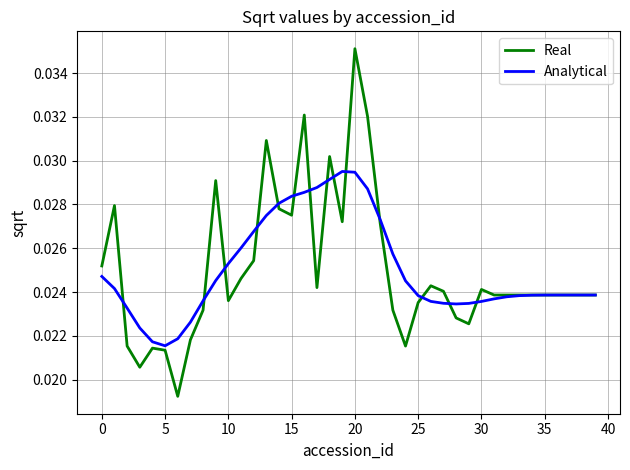

Which series has the widest spread of values?

Real